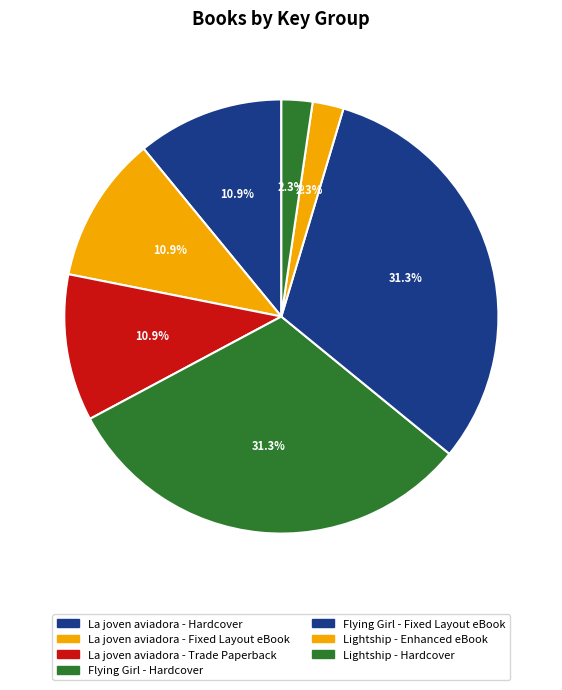

How many slices are in this pie chart?

7